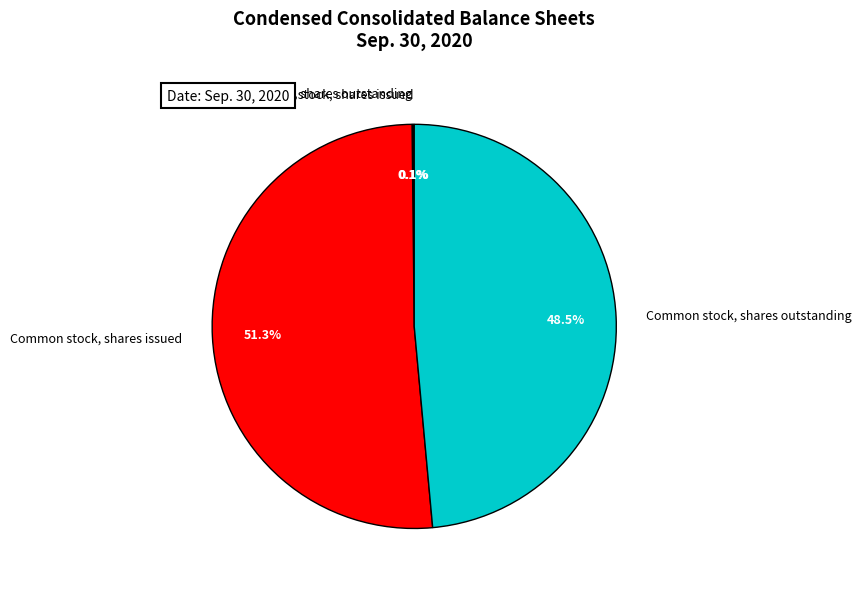

To the nearest percent, what is the average slice percentage?

25%